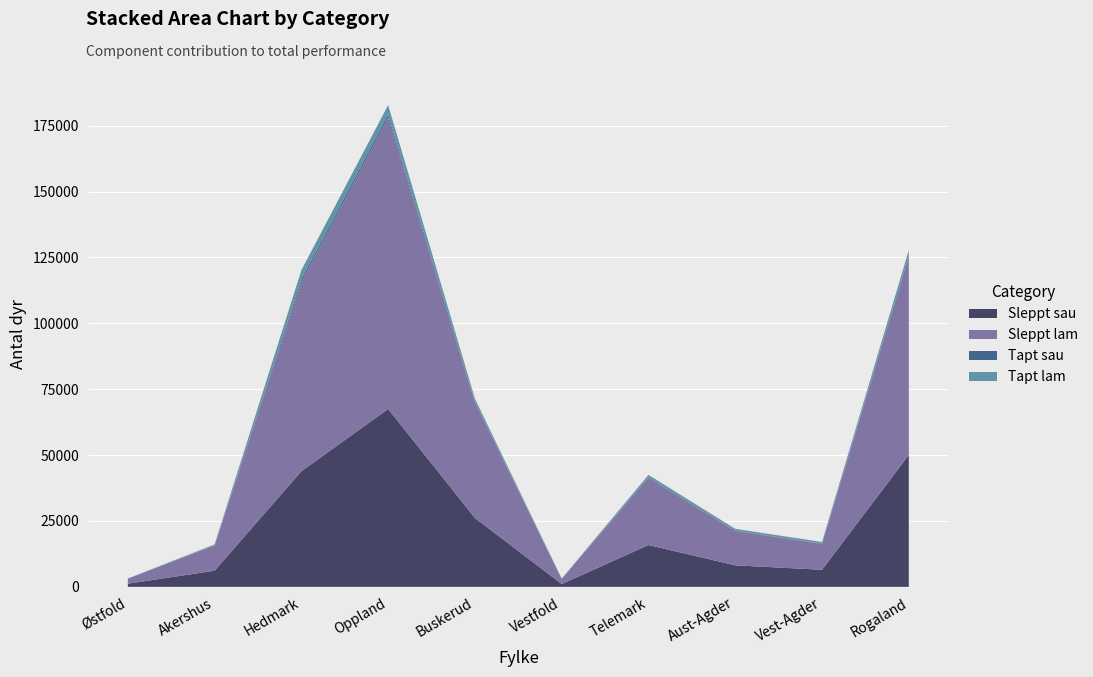

Reading left to right, transcribe all the data shown in this chart.

Sleppt sau: Østfold=1196	Akershus=6133	Hedmark=43877	Oppland=67484	Buskerud=26138	Vestfold=1072	Telemark=15867	Aust-Agder=8173	Vest-Agder=6480	Rogaland=50053
Sleppt lam: Østfold=1903	Akershus=9488	Hedmark=71825	Oppland=110561	Buskerud=43703	Vestfold=1946	Telemark=25457	Aust-Agder=12994	Vest-Agder=9746	Rogaland=74971
Tapt sau: Østfold=18	Akershus=134	Hedmark=1053	Oppland=1154	Buskerud=431	Vestfold=36	Telemark=262	Aust-Agder=164	Vest-Agder=170	Rogaland=766
Tapt lam: Østfold=56	Akershus=347	Hedmark=3397	Oppland=3593	Buskerud=1123	Vestfold=72	Telemark=886	Aust-Agder=668	Vest-Agder=623	Rogaland=1957